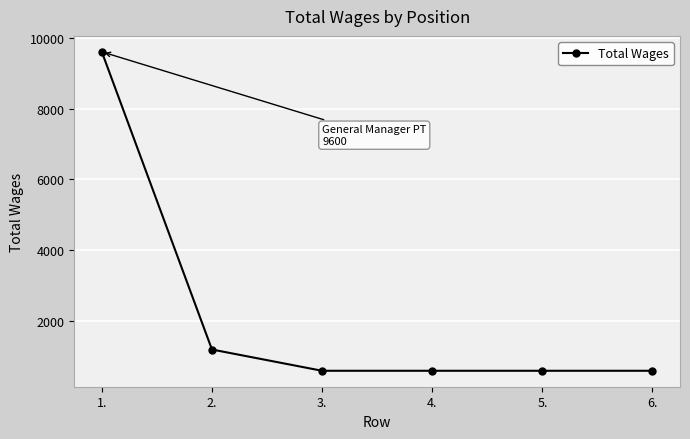

The value at 3. is 1075. True or false?

False